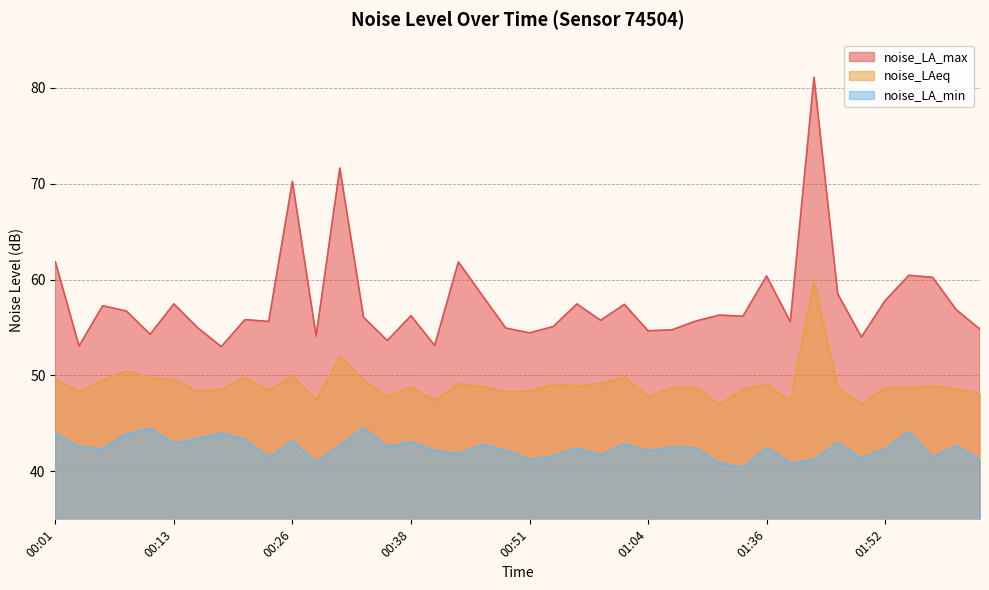

Which category has the lowest value across all series?

01:33